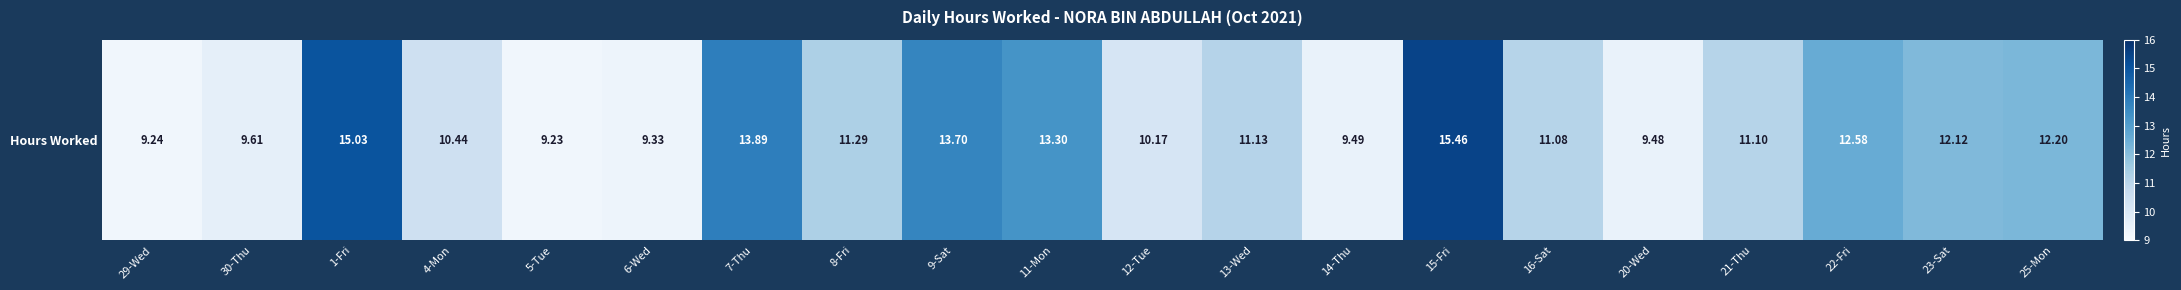

What is the minimum value shown in the chart?

9.2